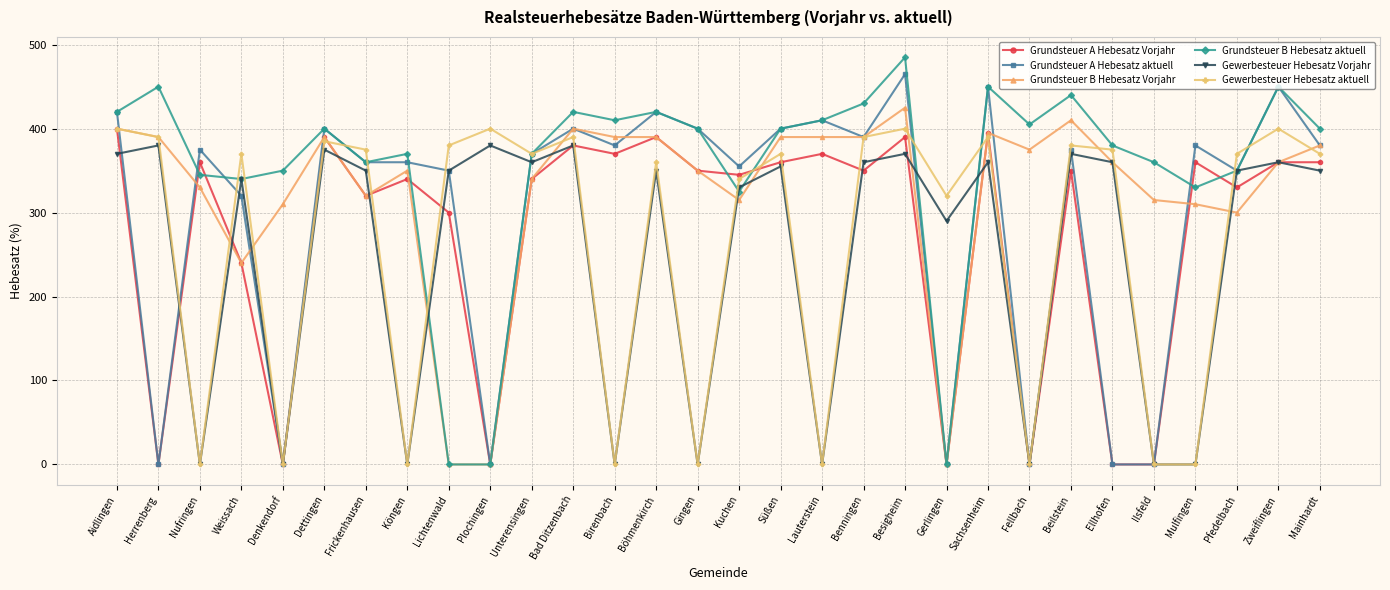

How many series are shown in this chart?

6